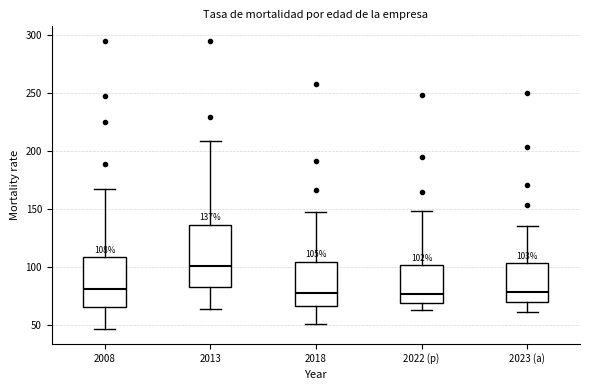

Which box's median line is the highest?

2013